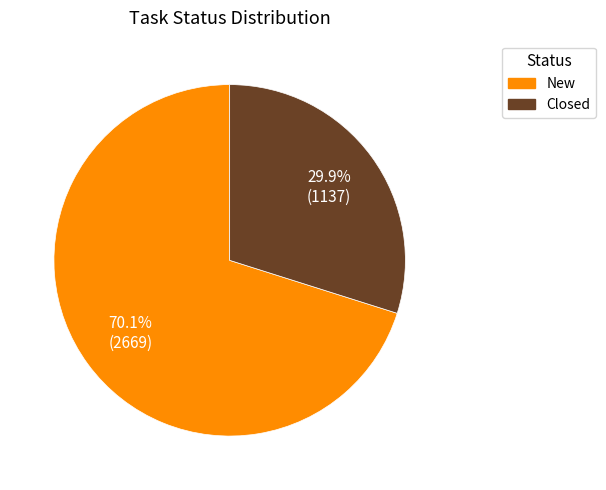

To the nearest percent, what is the difference between the largest and smallest slice percentages?

40%